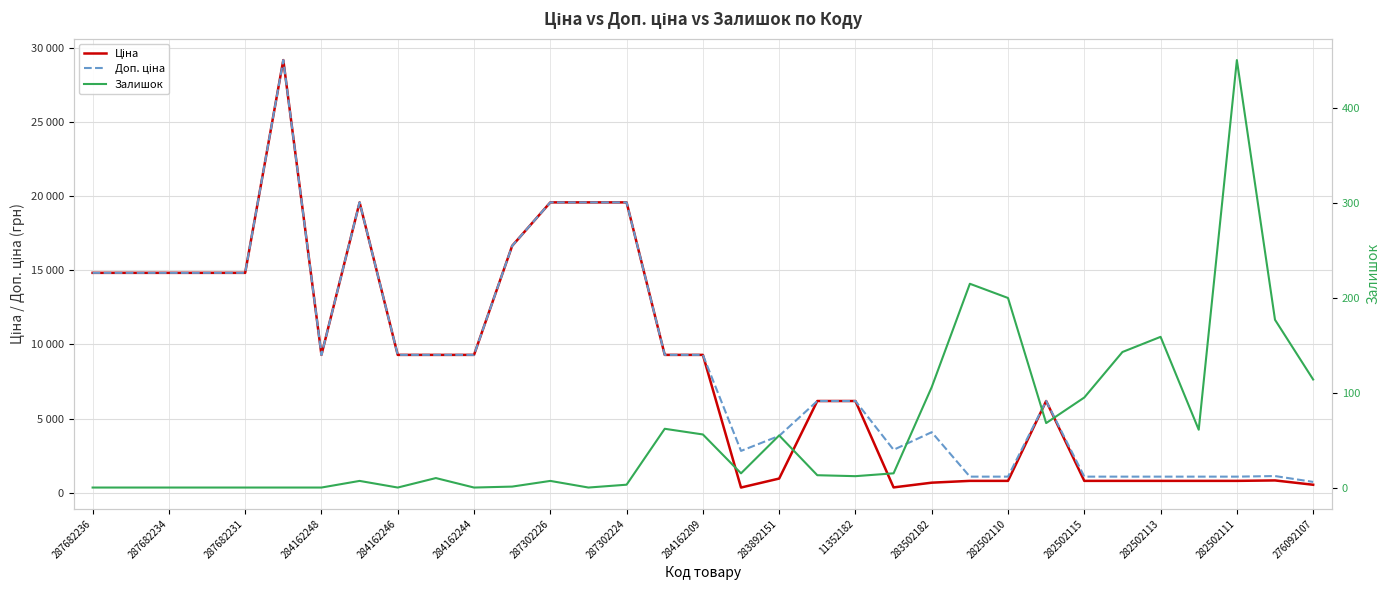

At how many categories does at least one series exceed 21110?

1